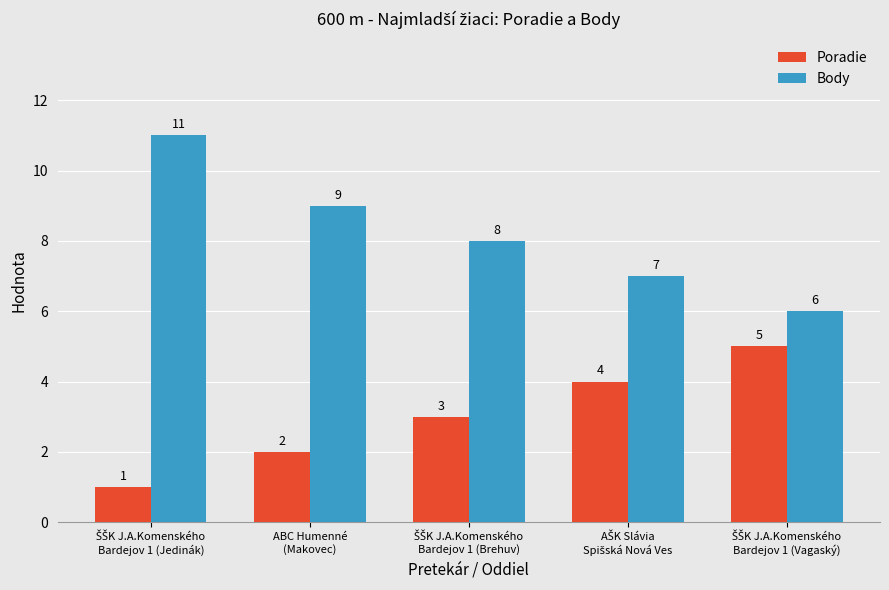

Which series has the largest total across all categories?

Body